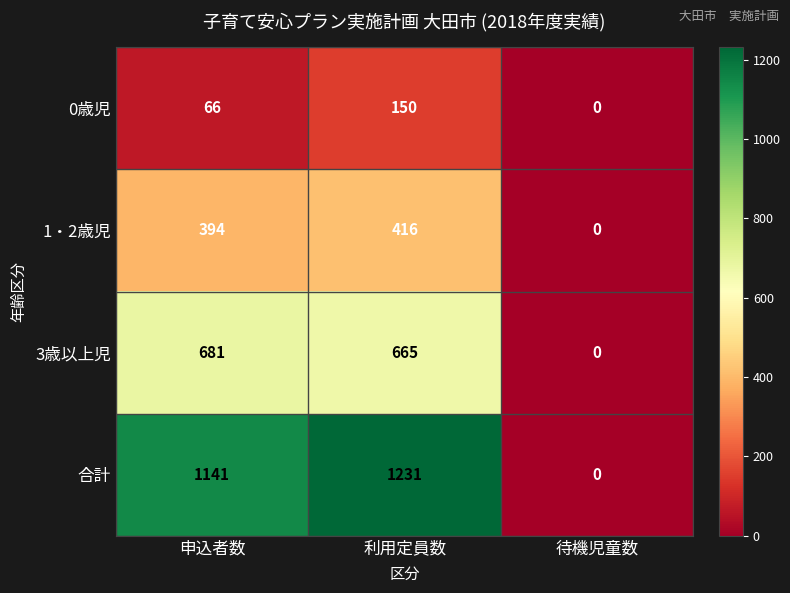

What is the difference between the second highest and minimum values in the 1・2歳児 series?

394